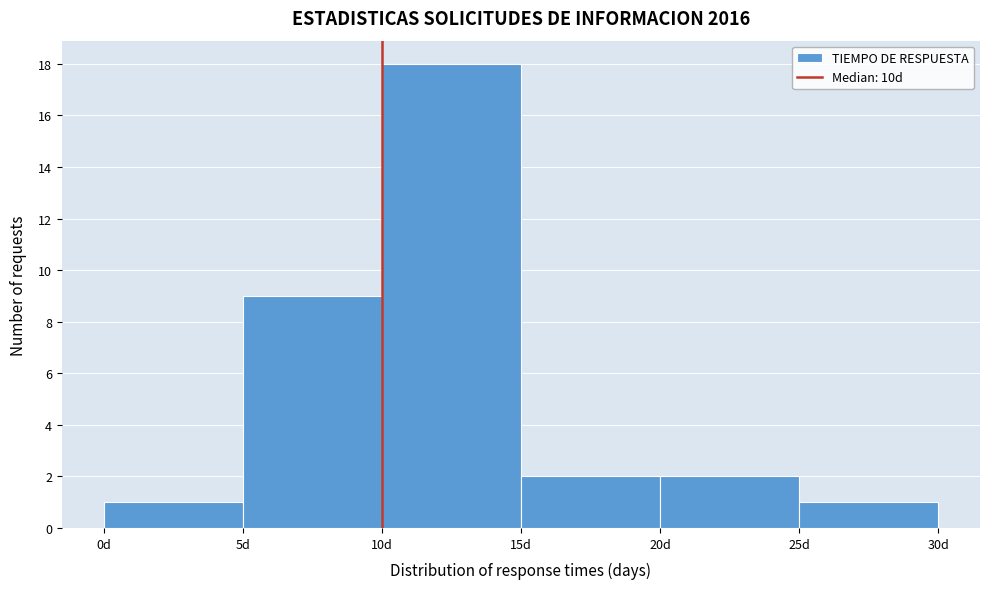

What is the height of the bar covering 5 to 10 on the x-axis? The values are not printed on the chart, so give them approximately, as read against the axis.

9